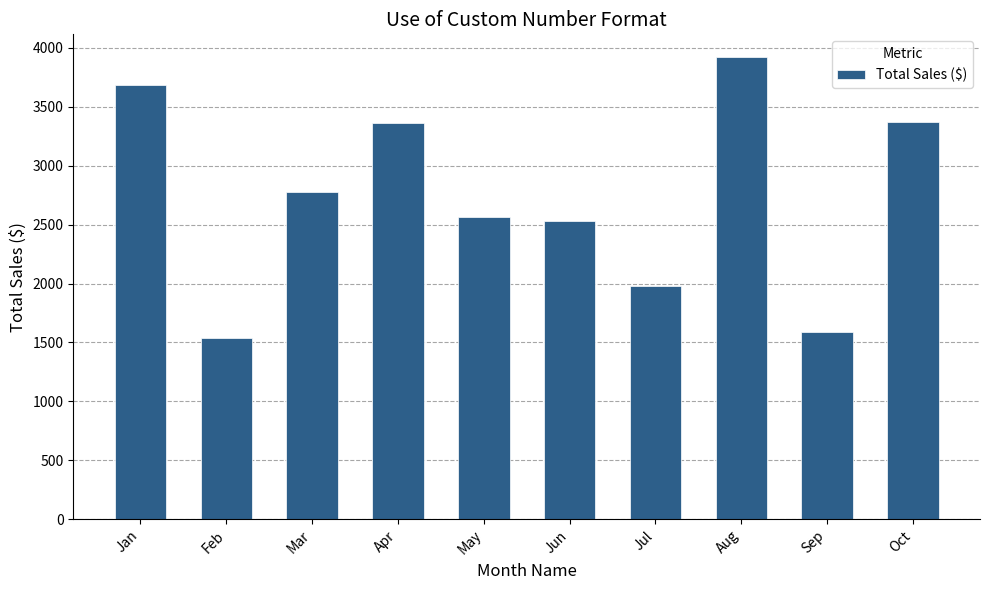

What is the minimum value shown in the chart?

1540